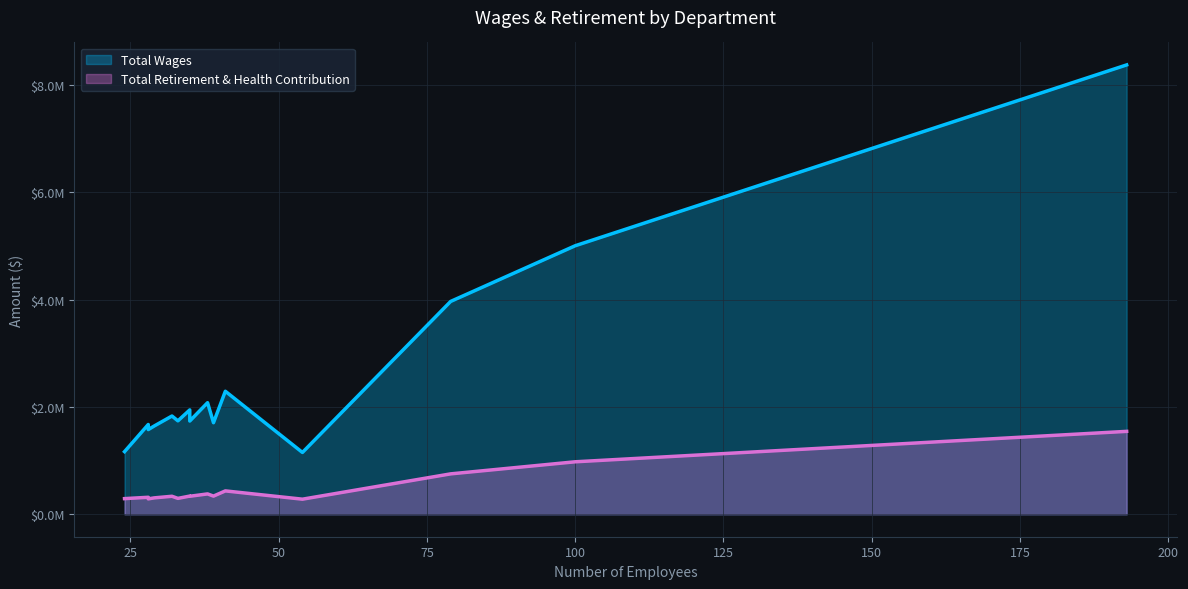

The value of Total Wages at District Office Staff is 8373039. True or false?

True